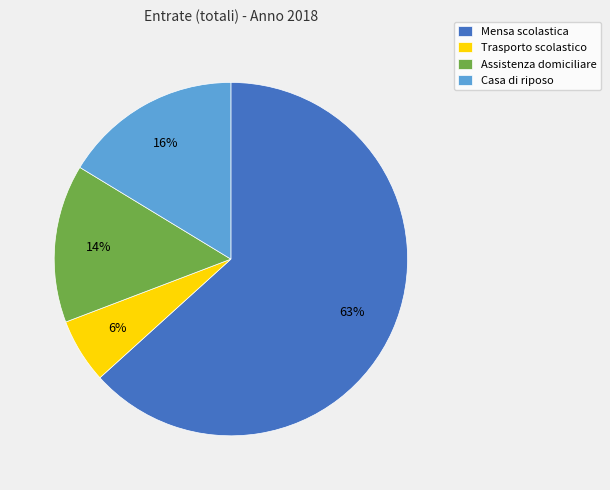

The Casa di riposo slice represents 8% of the pie. True or false?

False